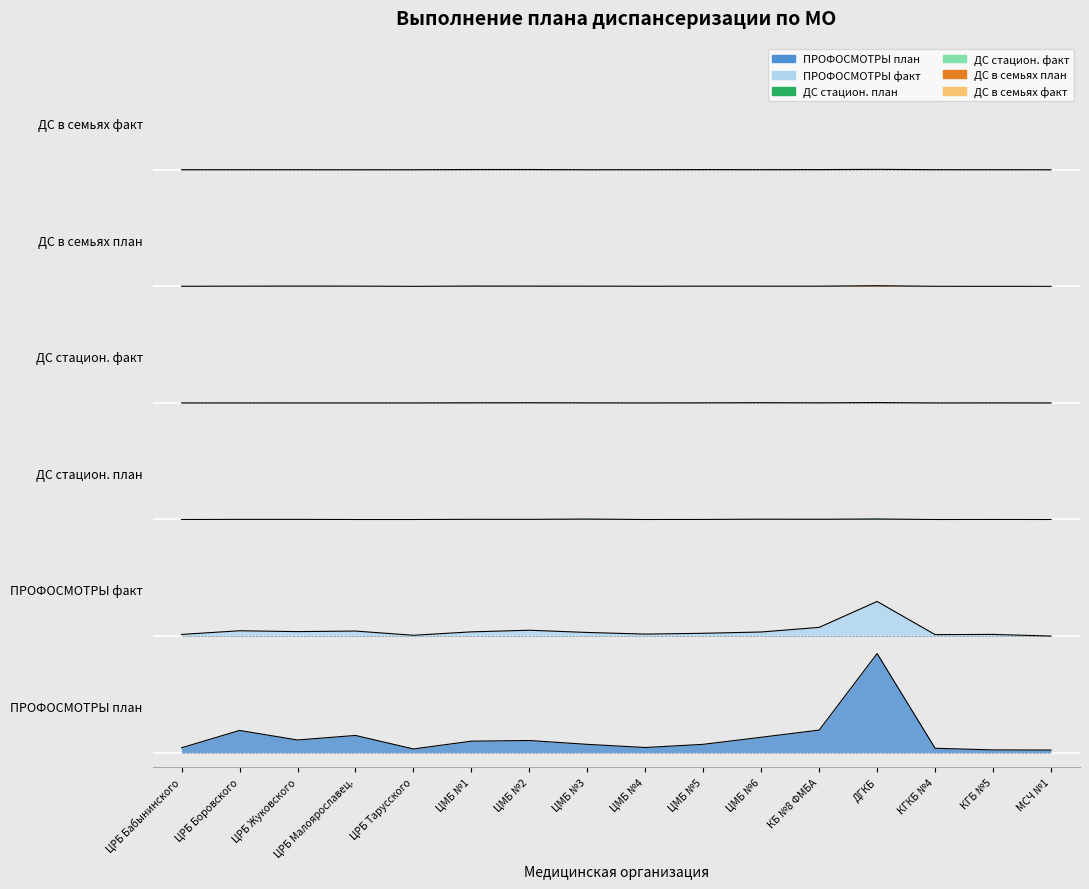

Which series has the largest total across all categories?

ДС в семьях факт